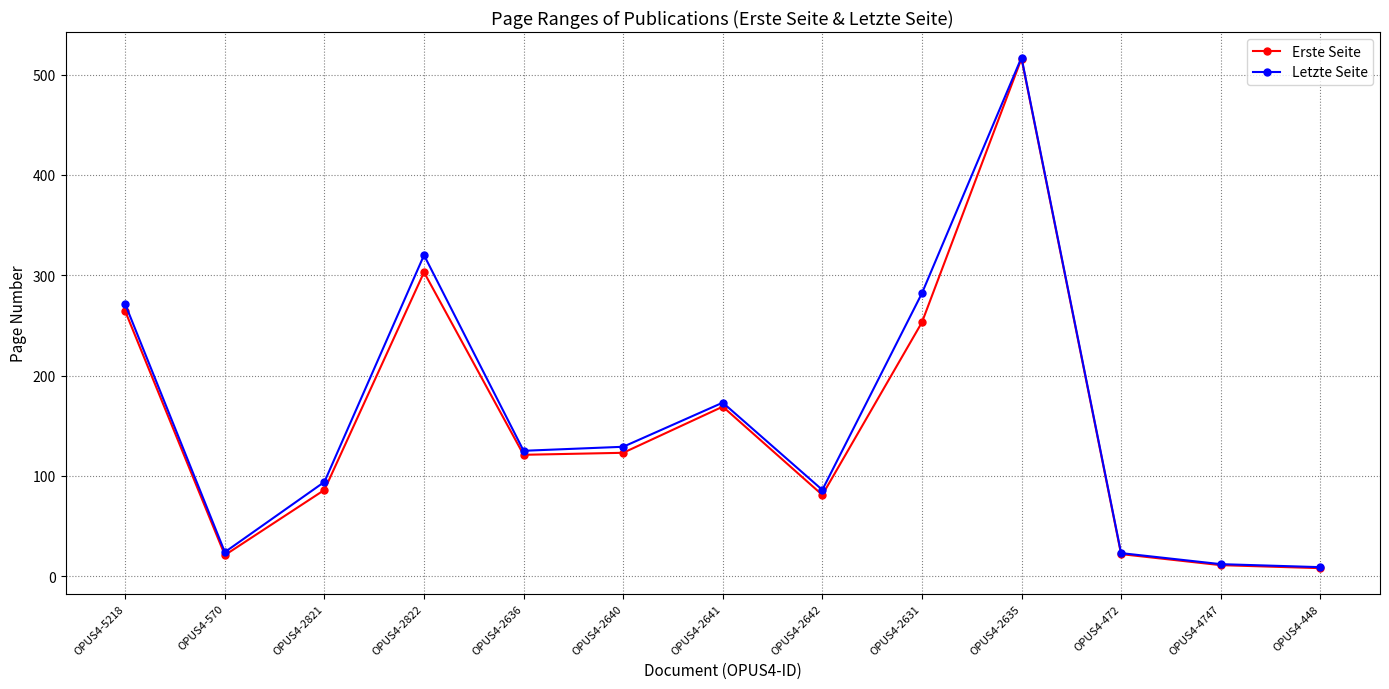

At which category does Erste Seite reach its first local valley?

OPUS4-570